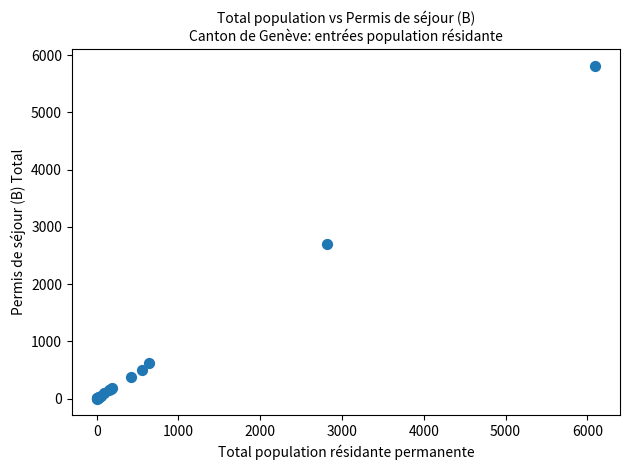

What Y value in the scatter plot is closest to 2910?

2694